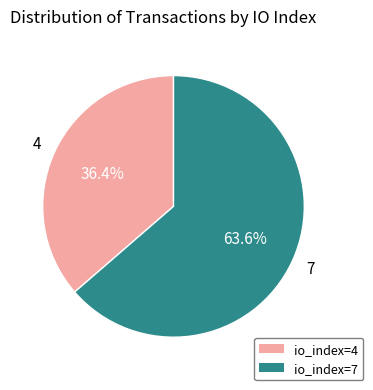

Which category has the biggest portion of the pie?

io_index=7